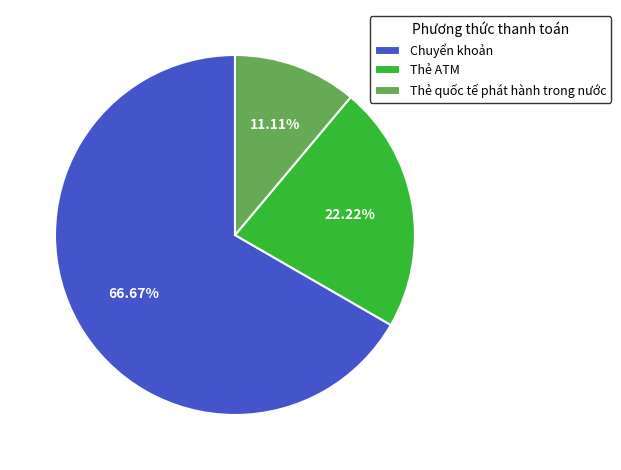

True or false: Thẻ quốc tế phát hành trong nước accounts for 24% of the total.

False